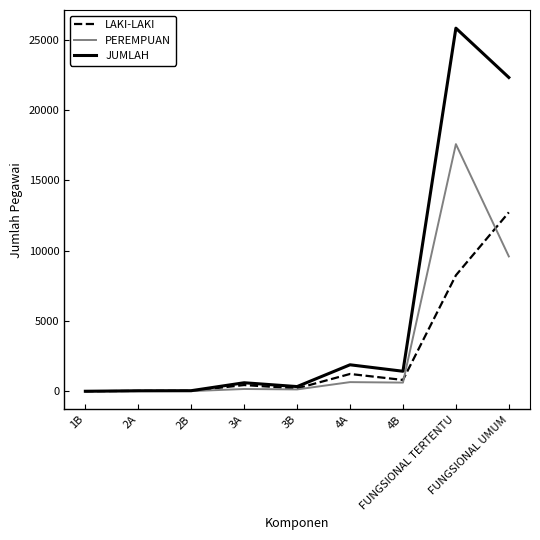

List the series in order of their peak value, lowest first.

LAKI-LAKI, PEREMPUAN, JUMLAH